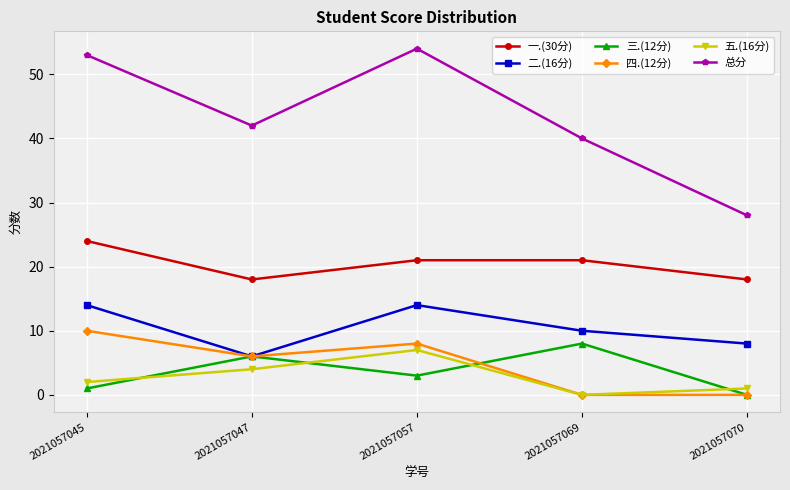

How many series are shown in this chart?

6